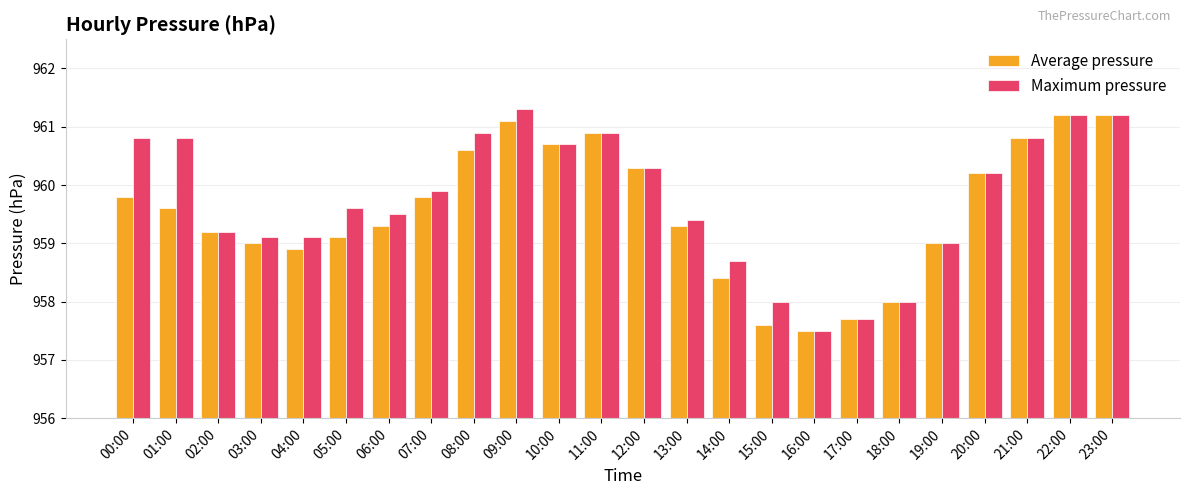

Is the value of Average pressure at 03:00 greater than the value of Maximum pressure at 13:00?

No